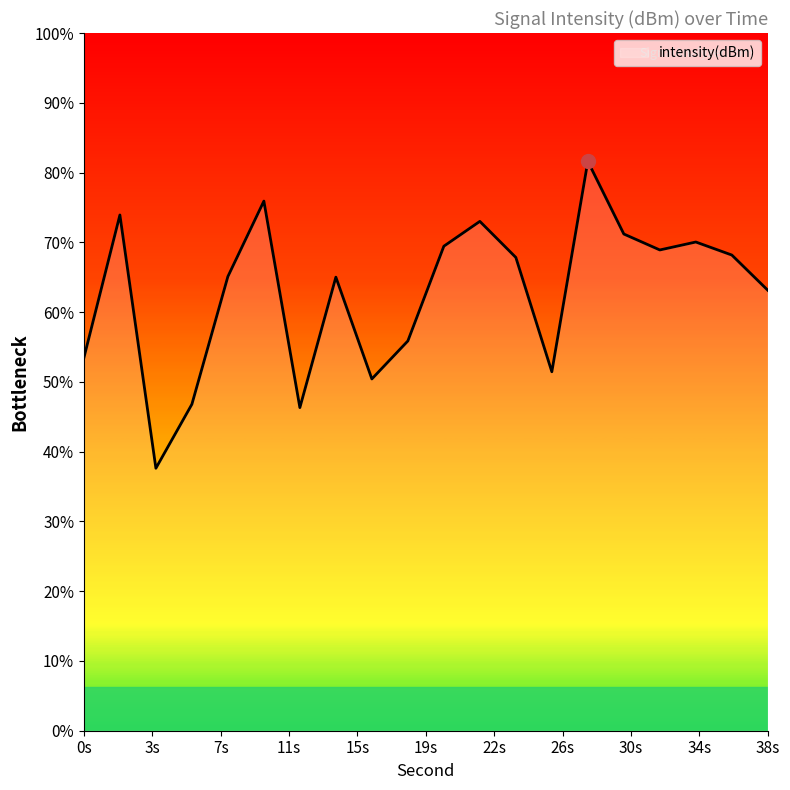

How many values exceed -127?

6